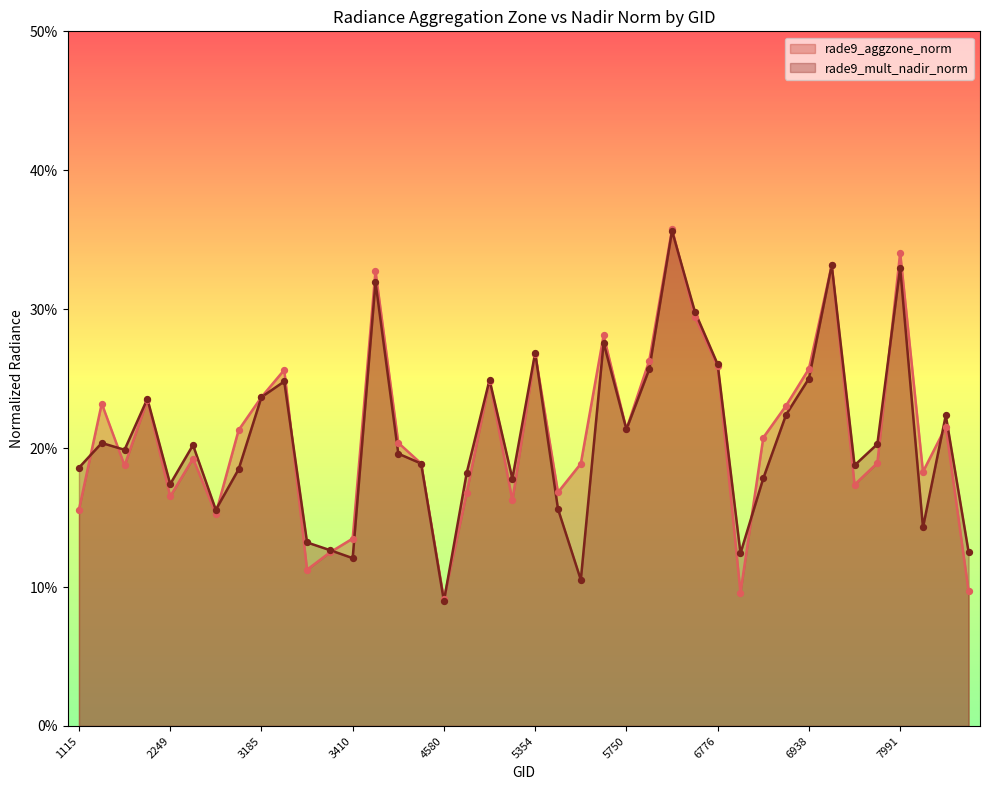

Which series contains the highest Y value?

rade9_aggzone_norm